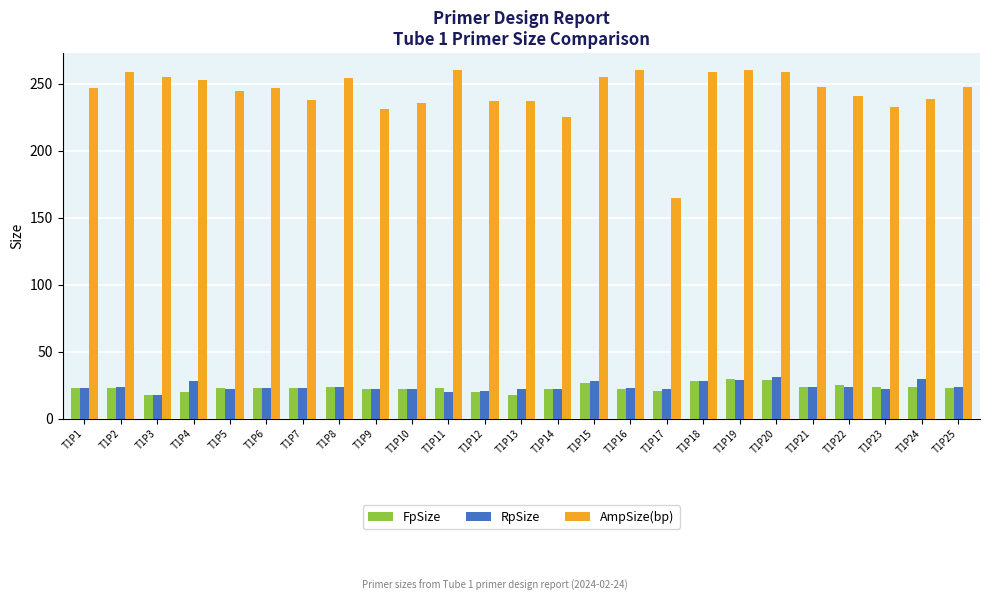

The FpSize series shows 31 at T1P4. True or false?

False